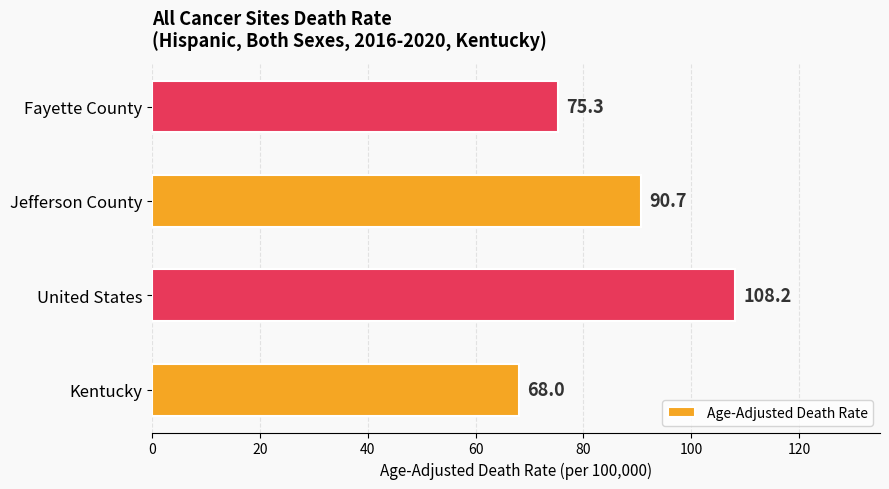

What is the sum of all values?

342.2